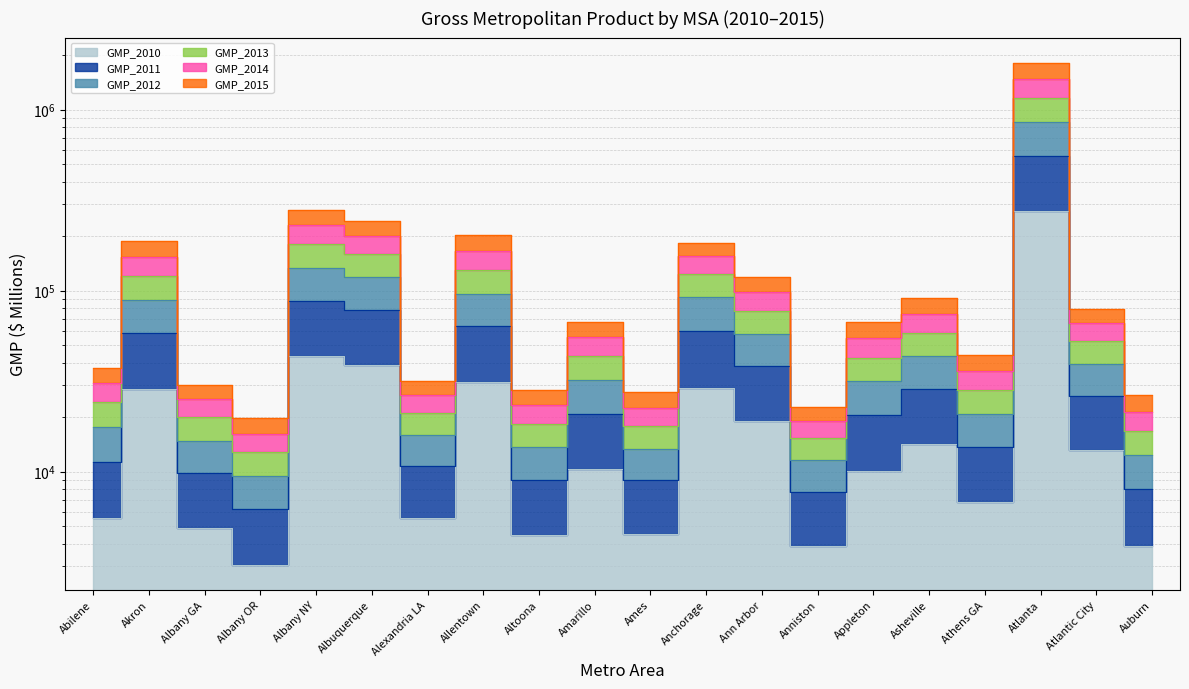

True or false: GMP_2013 has a value of 111196 at Asheville.

False